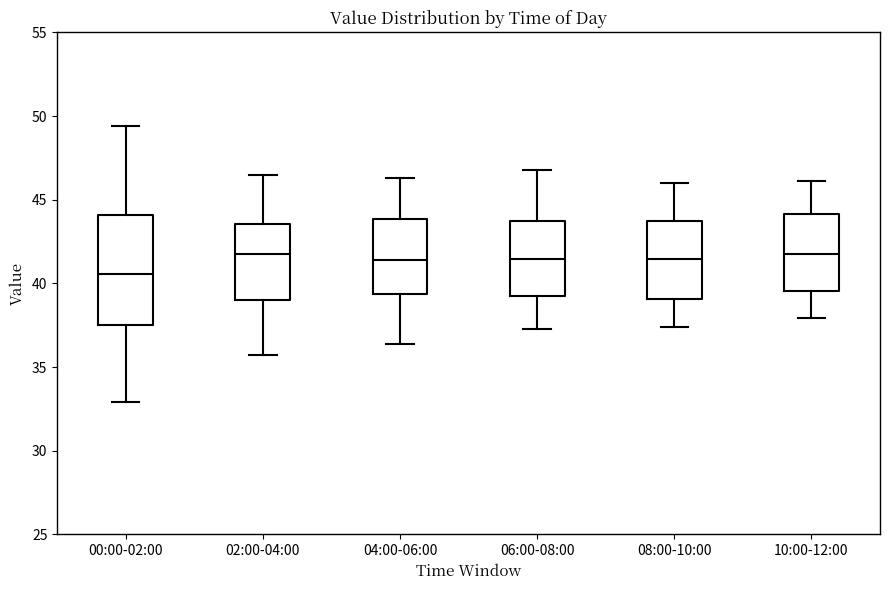

Reading left to right, read every box against the y-axis: the position of its median line, the range the box covers, and the ends of its whiskers. The values are not printed on the chart, so give them approximately, as read against the axis.

00:00-02:00: median 40.5, box 37.5 to 44.0, whiskers 33.0 to 49.5
02:00-04:00: median 42.0, box 39.0 to 43.5, whiskers 35.5 to 46.5
04:00-06:00: median 41.5, box 39.5 to 44.0, whiskers 36.5 to 46.5
06:00-08:00: median 41.5, box 39.5 to 44.0, whiskers 37.5 to 47.0
08:00-10:00: median 41.5, box 39.0 to 43.5, whiskers 37.5 to 46.0
10:00-12:00: median 42.0, box 39.5 to 44.0, whiskers 38.0 to 46.0